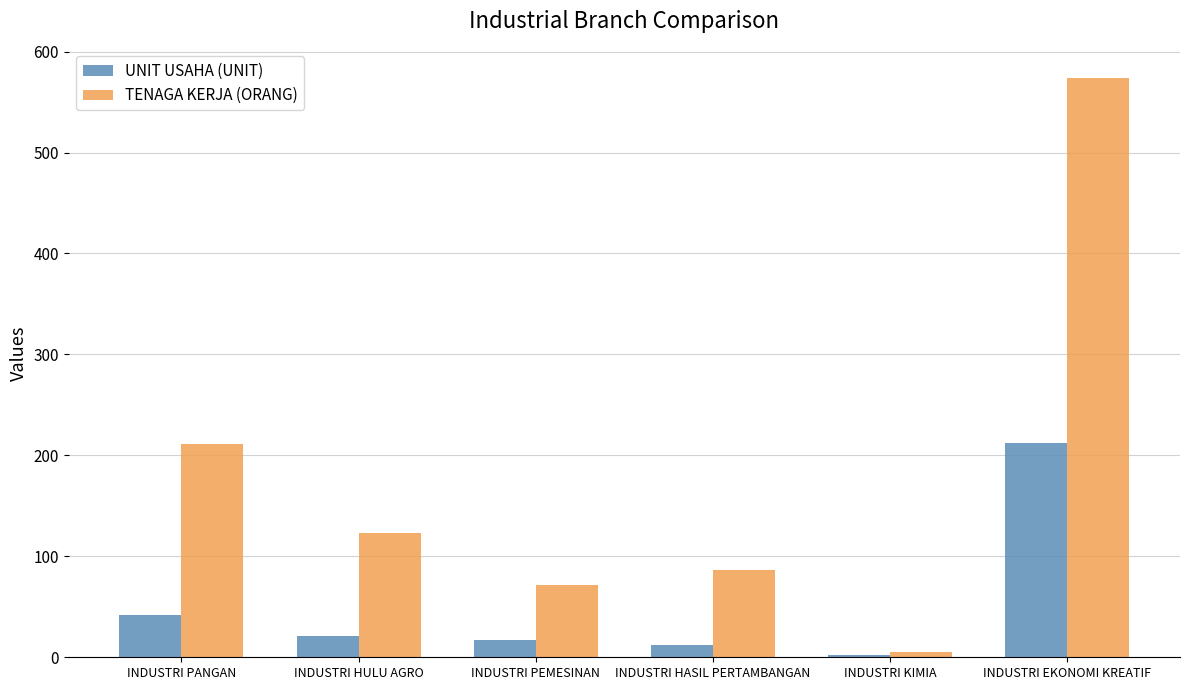

How many categories are shown in the chart?

6